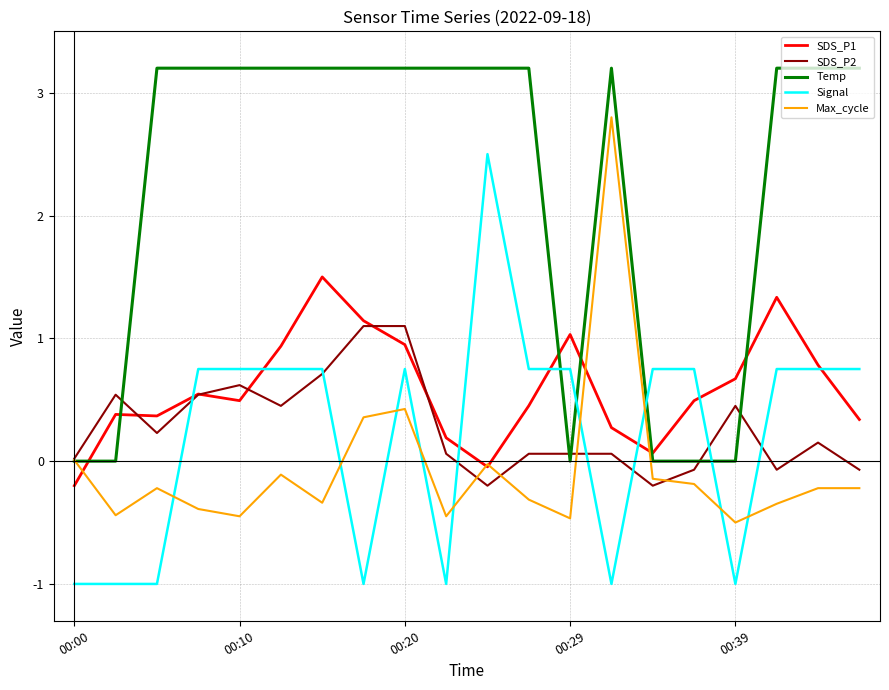

List the series in order of their peak value, lowest first.

SDS_P2, SDS_P1, Signal, Max_cycle, Temp